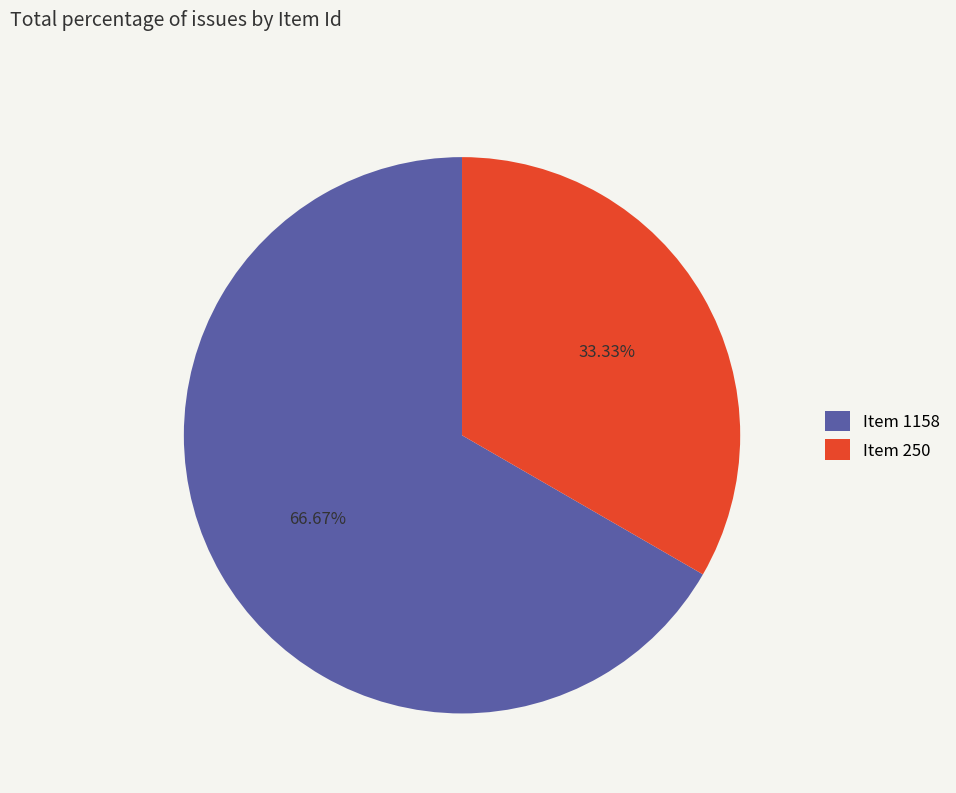

Combined, do Item 250 and Item 1158 account for over 50%?

Yes